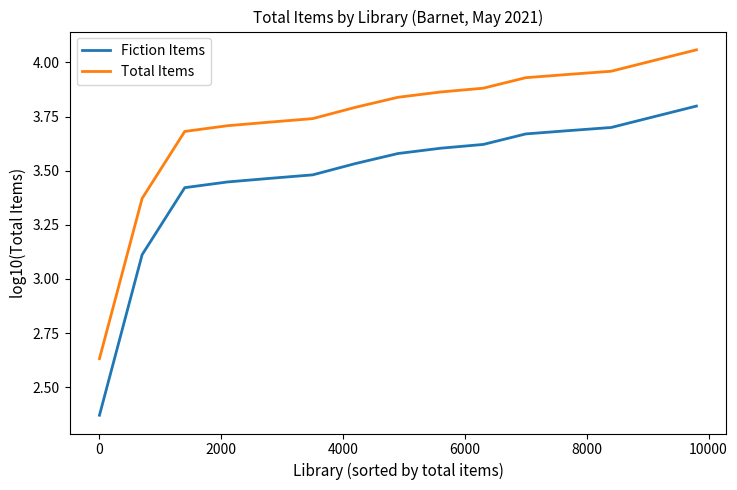

Which series has the largest total across all categories?

Total Items